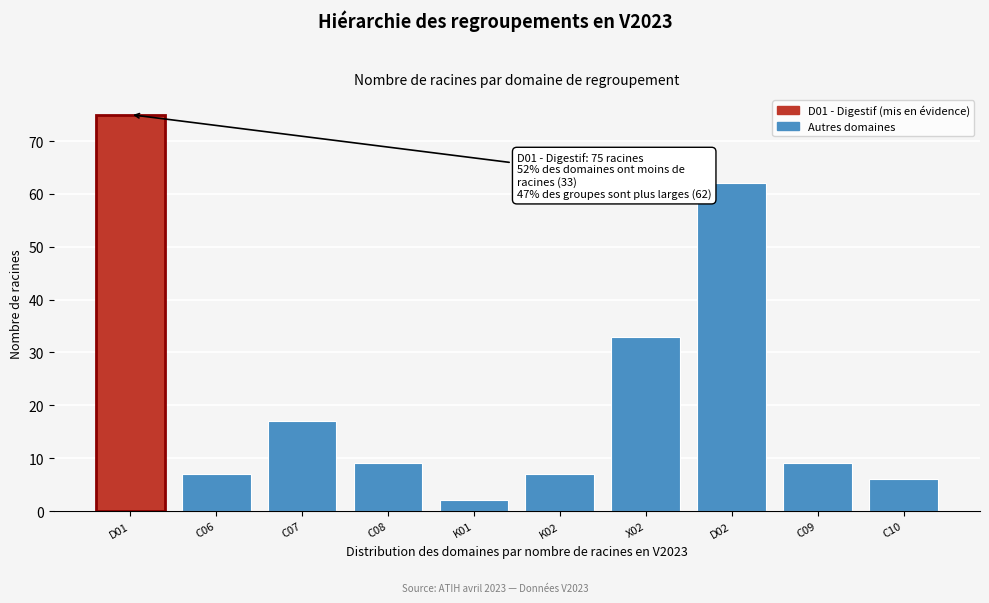

Reading left to right, list all the values displayed in this chart.

D01=75	C06=7	C07=17	C08=9	K01=2	K02=7	X02=33	D02=62	C09=9	C10=6